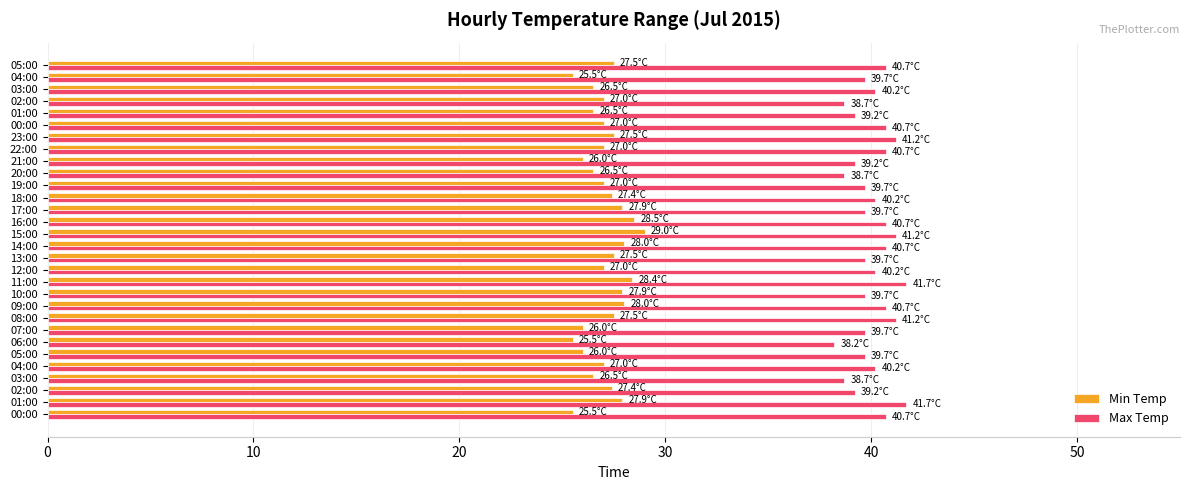

How many categories are shown in the chart?

30